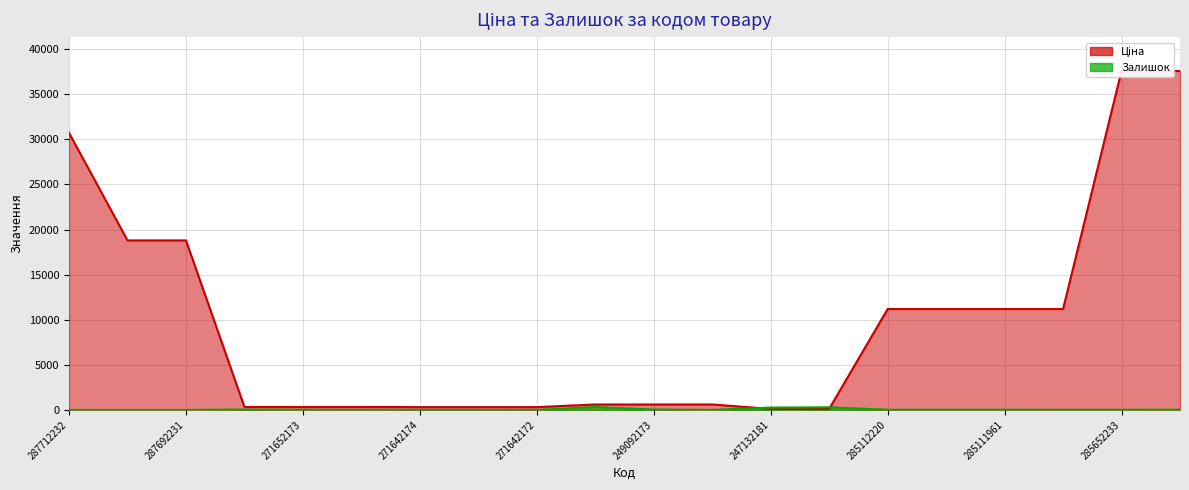

In Залишок, how many points are higher than both neighbors (excluding endpoints)?

4